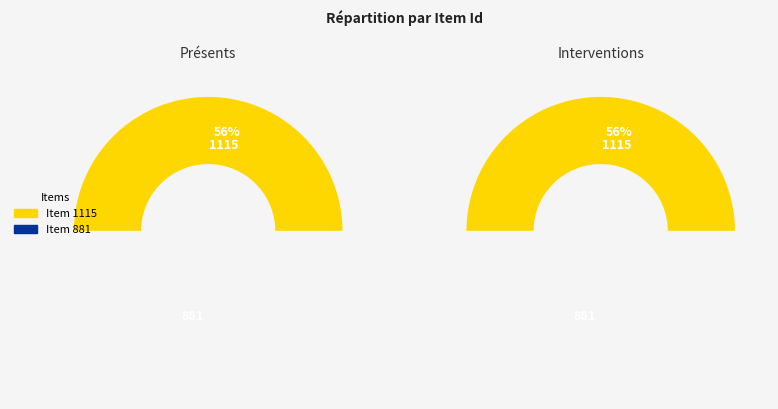

To the nearest percent, what portion does https://www.recerca.olgataravilla.com/item/881 represent?

44%